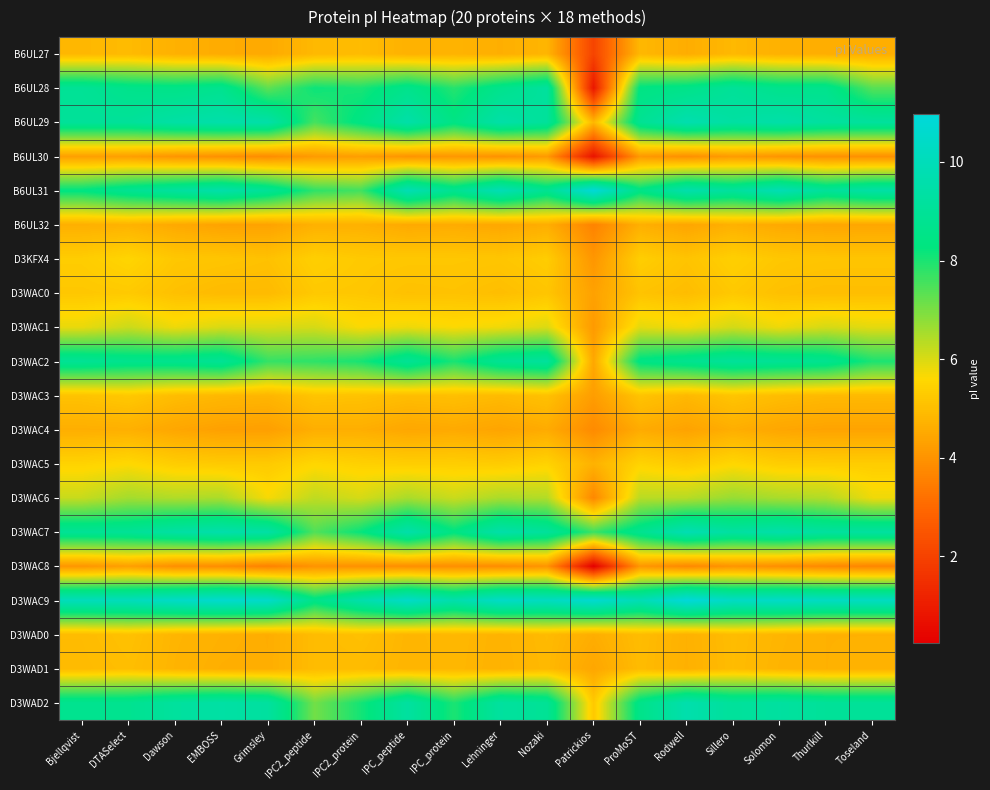

Rank the series by their maximum value, from highest to lowest.

D3WAC9, B6UL31, D3WAC7, B6UL29, D3WAD2, B6UL28, D3WAC2, D3WAC6, D3WAC1, D3WAC5, D3KFX4, D3WAC0, D3WAC3, D3WAD0, D3WAD1, B6UL27, B6UL32, D3WAC4, B6UL30, D3WAC8